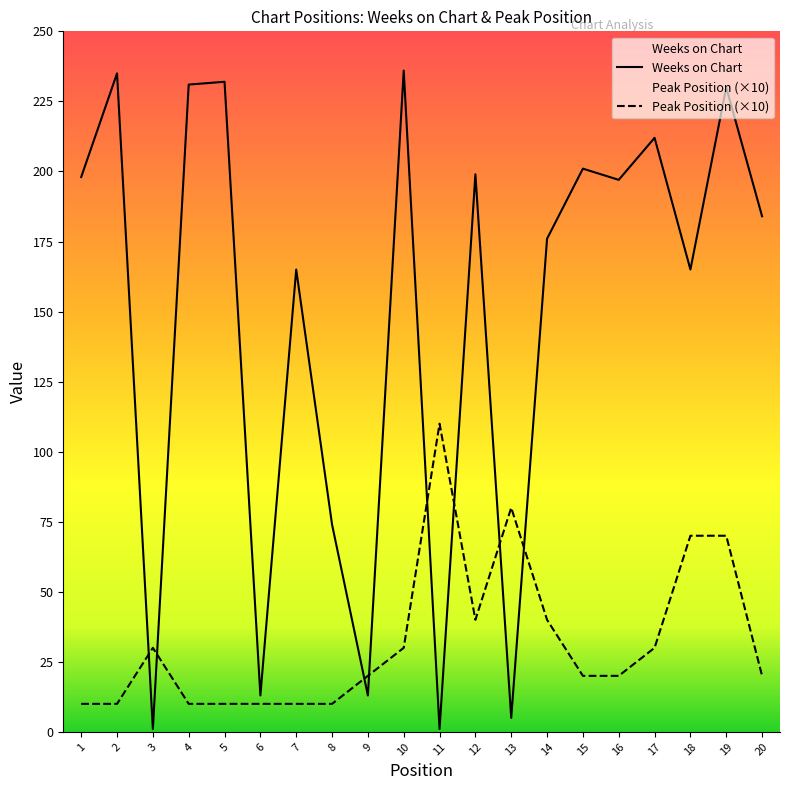

Which label corresponds to the smallest value in the chart?

3